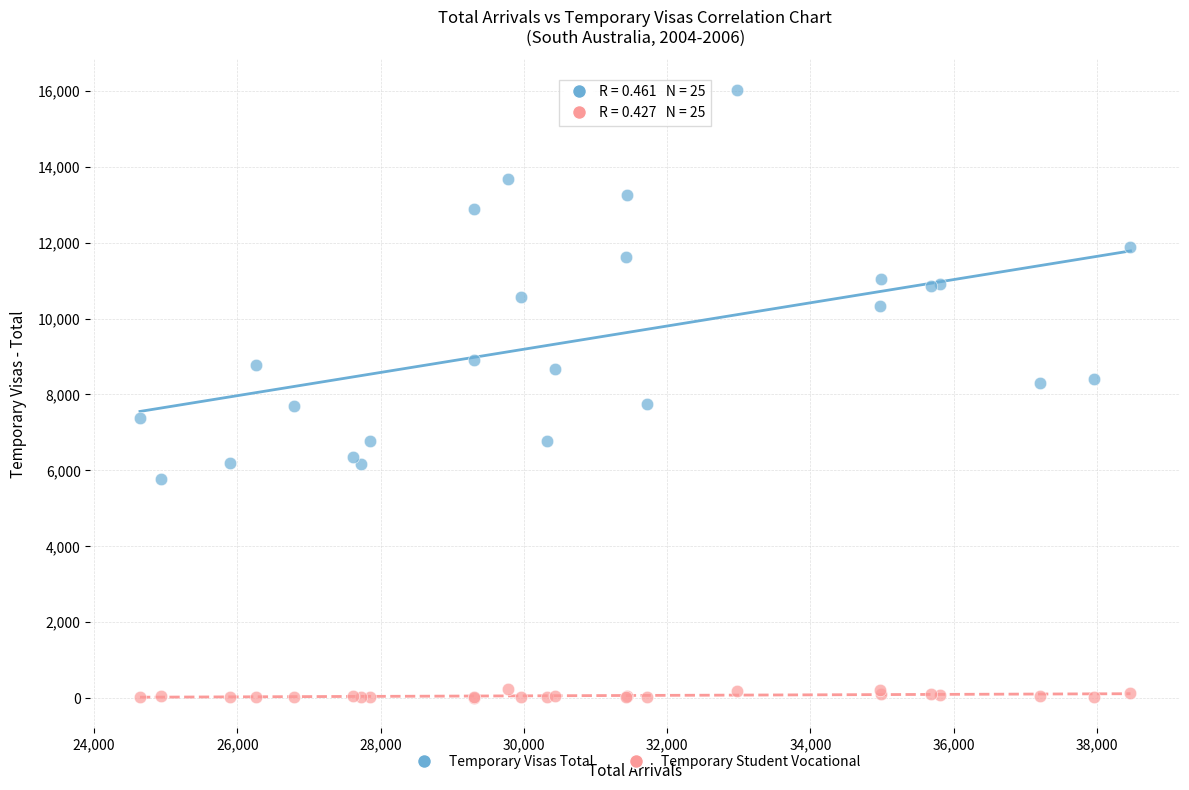

Which series contains the lowest Y value?

Temporary Student Vocational